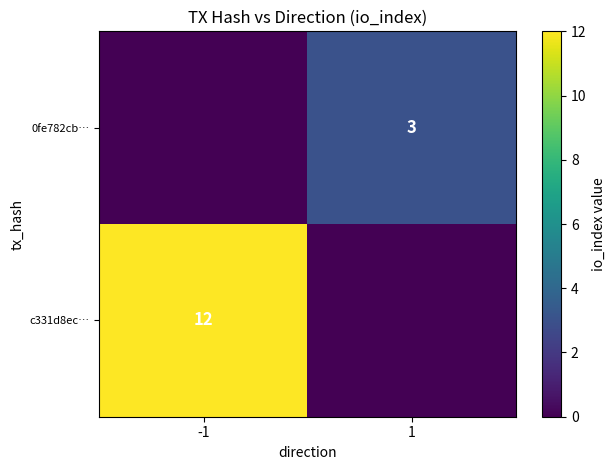

The value of c331d8ec… at -1 is 12. True or false?

True